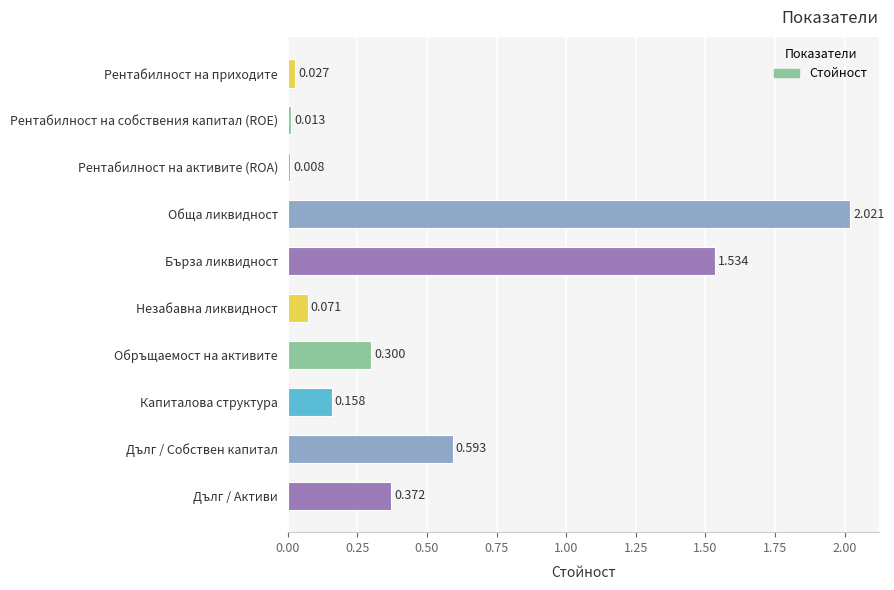

At which label is the value closest to 1?

Дълг / Собствен капитал